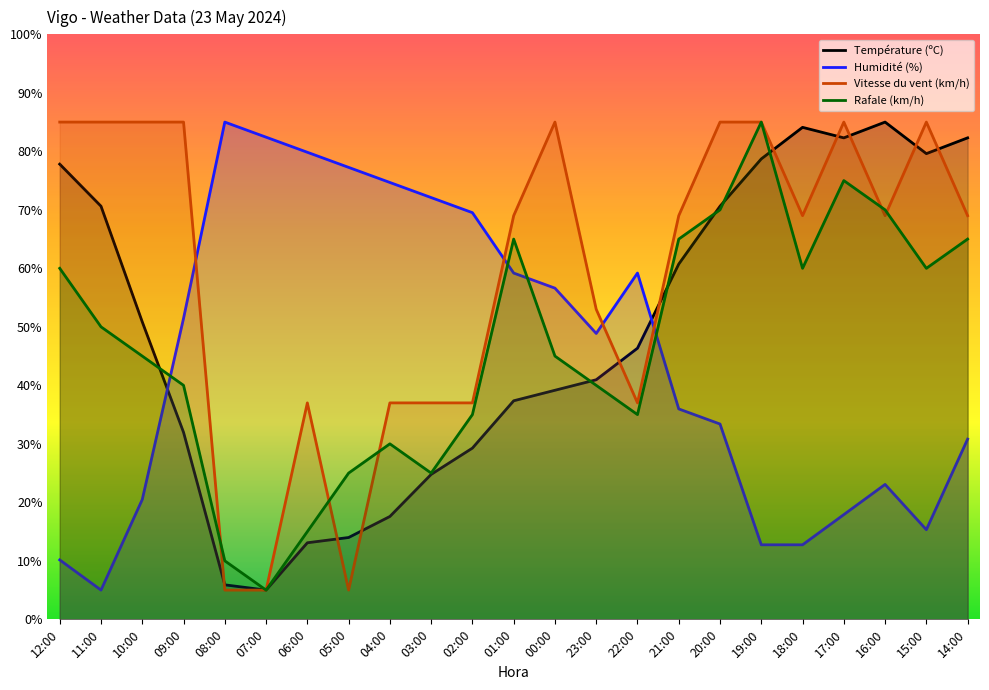

What position from the left is 02:00?

11